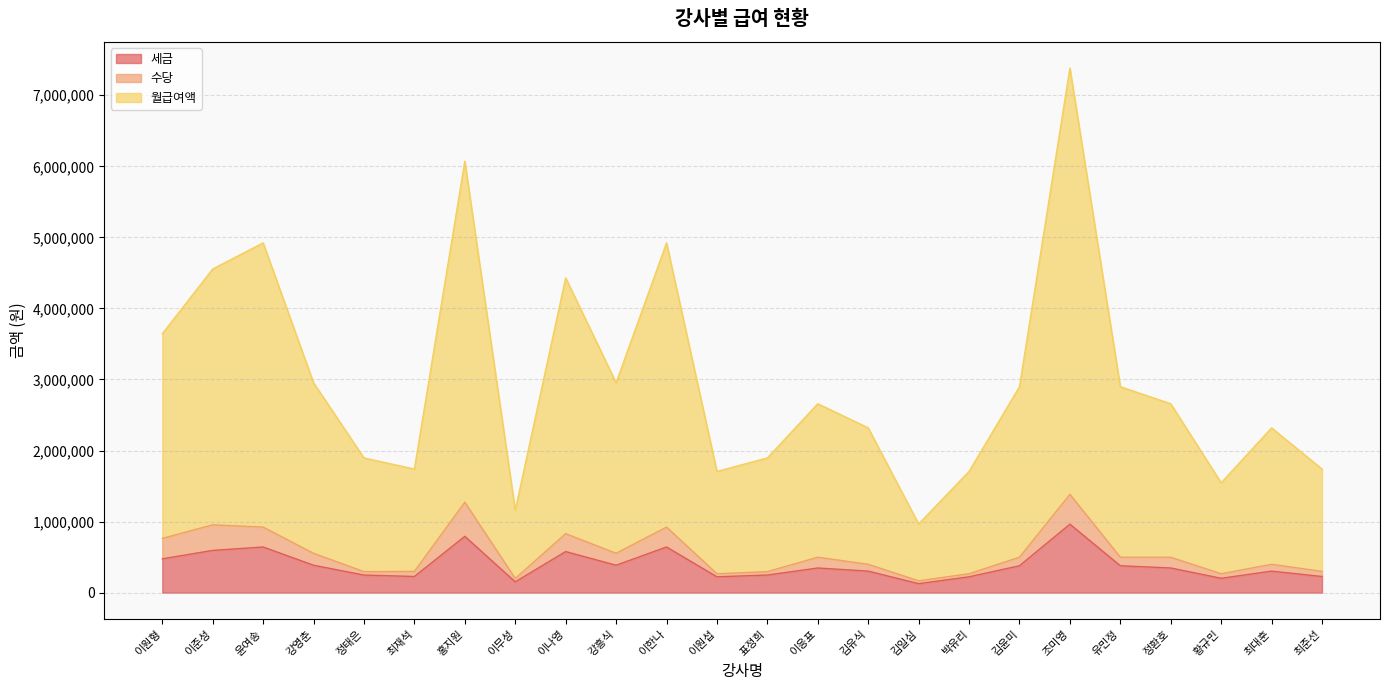

Count the number of categories in the chart.

24